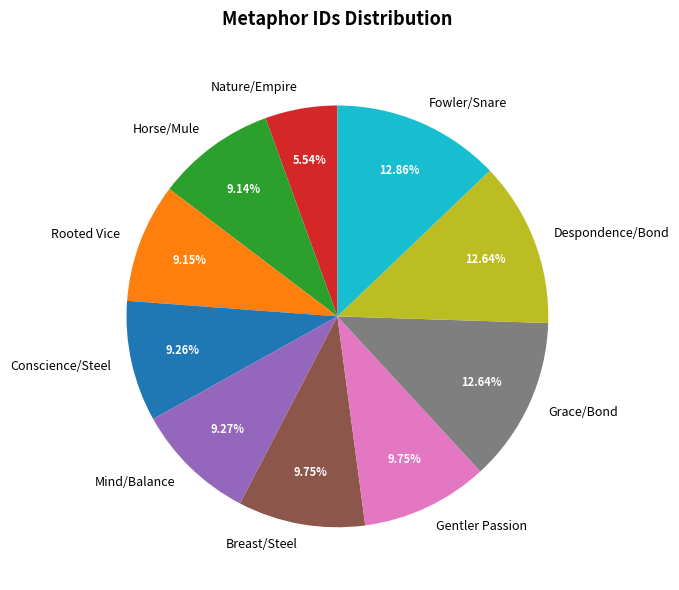

Does Grace/Bond represent more than half of the total?

No